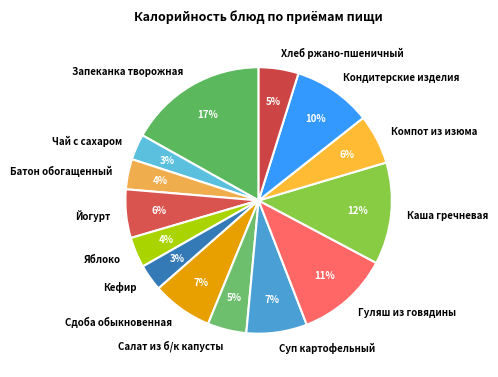

How many segments does this pie chart have?

14